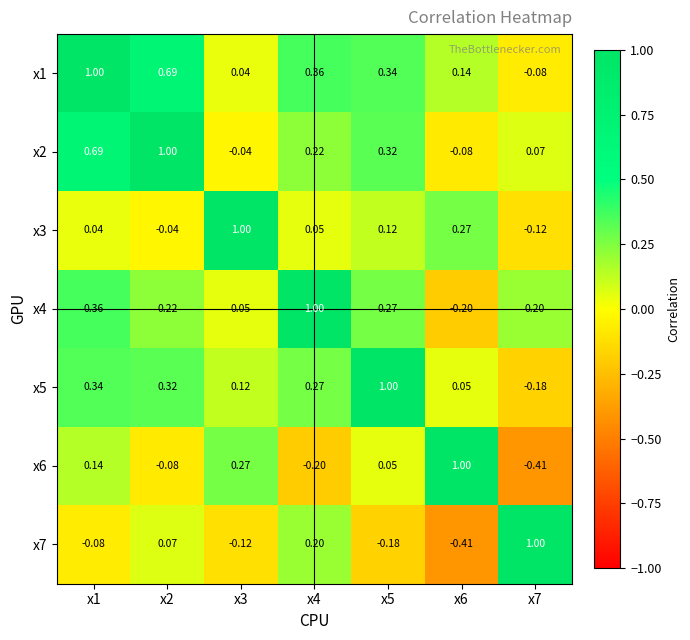

Is the value of x1 at x6 greater than the value of x3 at x1?

Yes